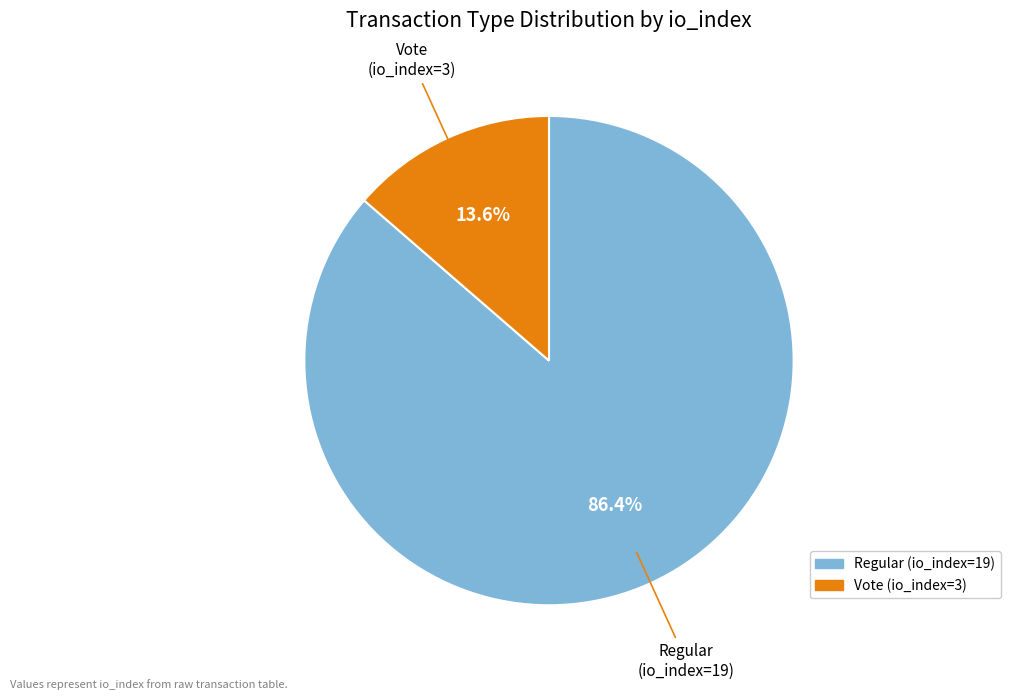

What is the largest slice in the pie chart?

Regular (io_index=19)